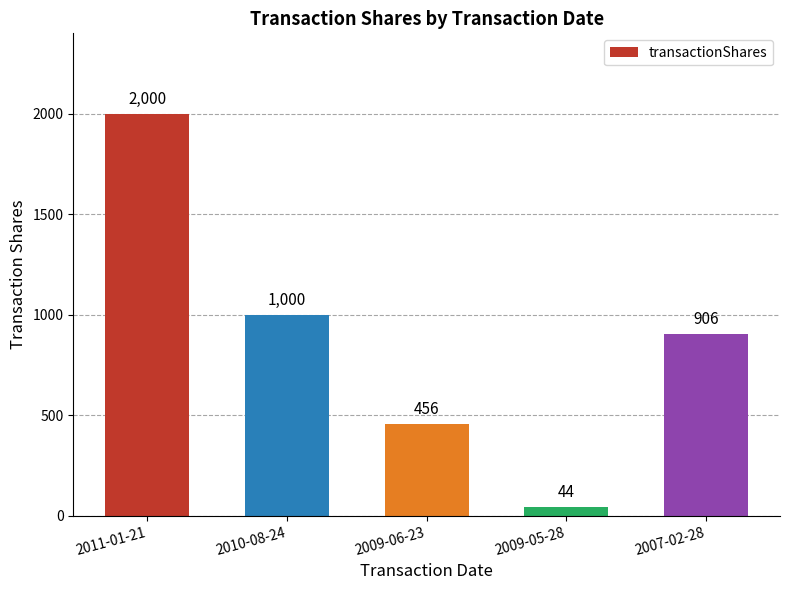

What is the difference between the maximum and minimum values?

1956